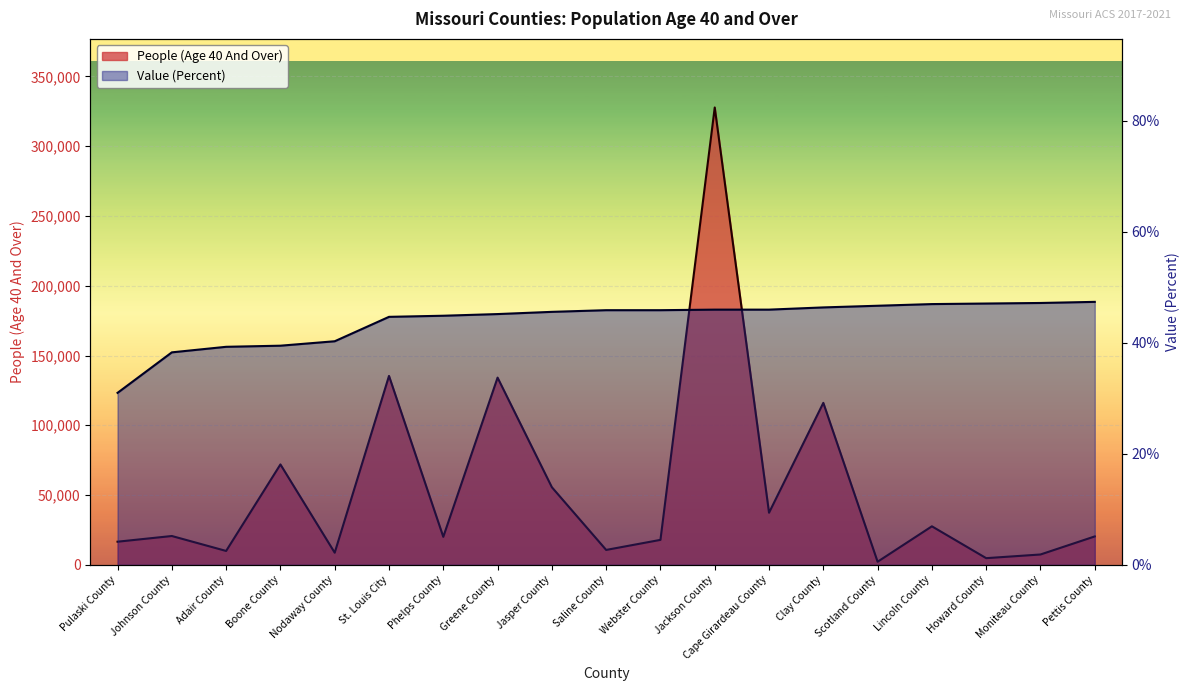

Is it true that People (Age 40 And Over) equals 135384.0 at St. Louis City?

True